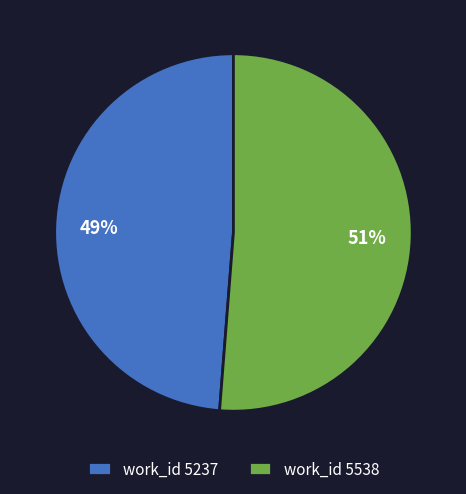

To the nearest percent, what is the difference between the work_id 5538 and work_id 5237 slice percentages?

2%